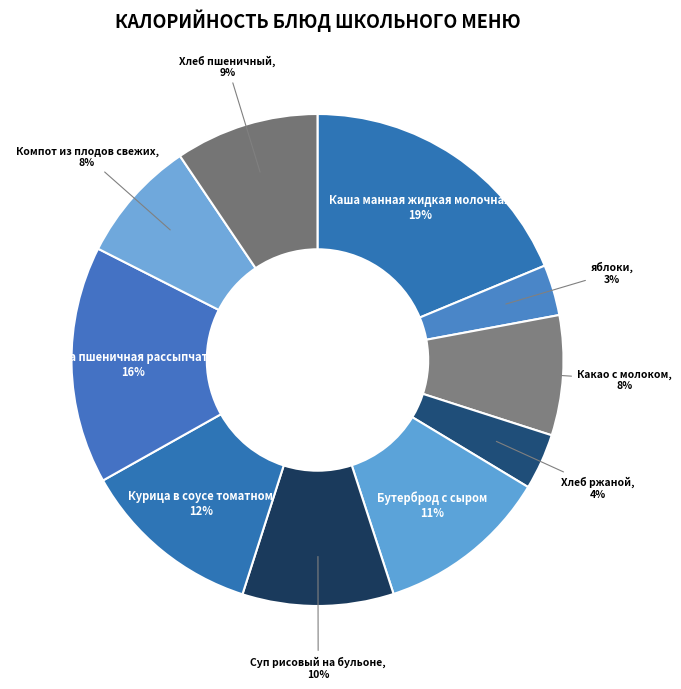

True or false: Хлеб пшеничный accounts for 9% of the total.

True